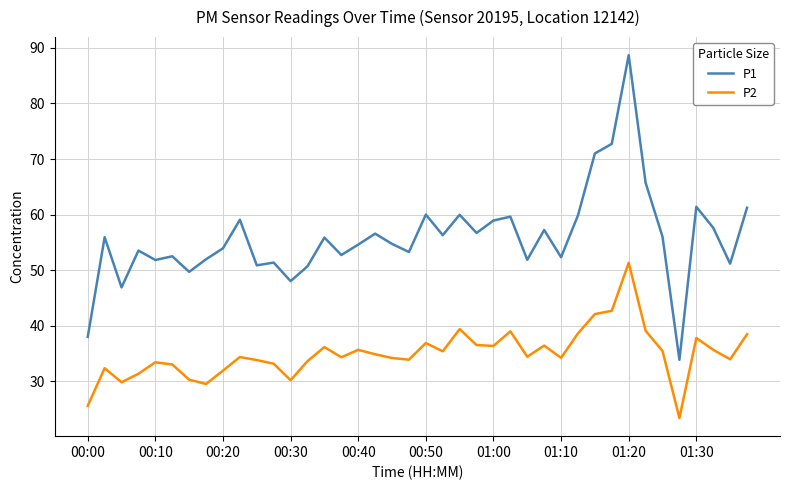

Count the number of data series in this chart.

2